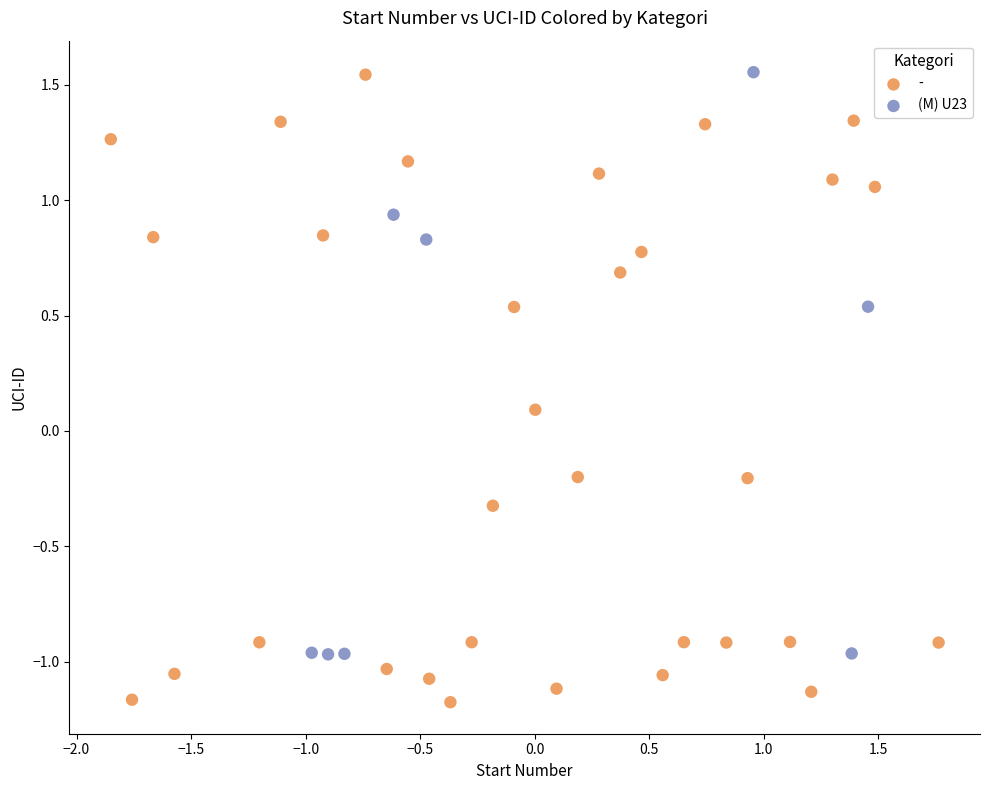

Which series reaches the minimum Y coordinate?

-